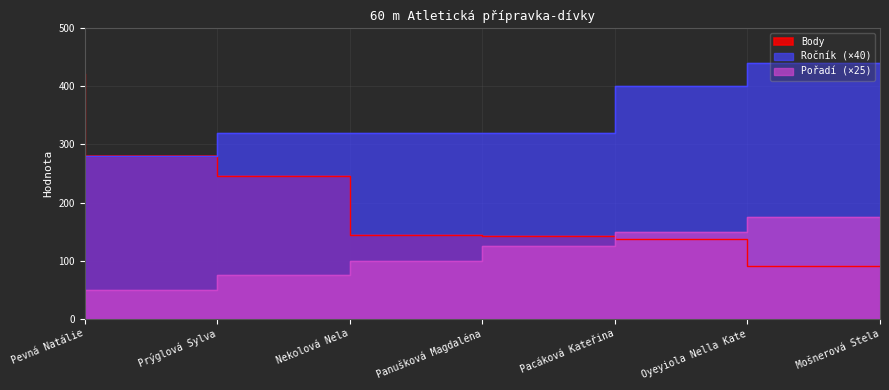

What are all the series names shown in the legend?

Ročník, Pořadí, Body